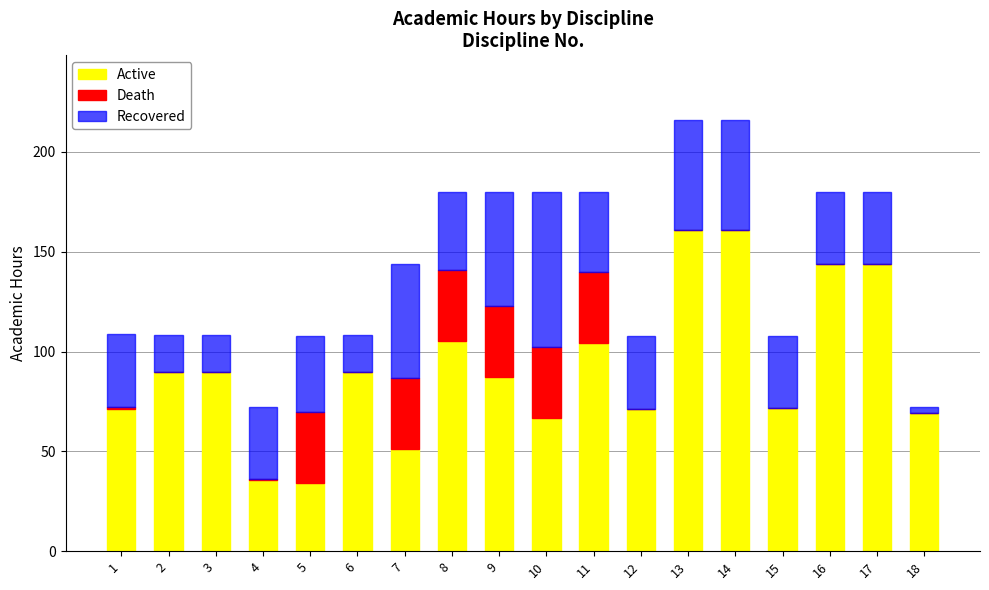

Is it true that Active equals 89.3 at 10?

False